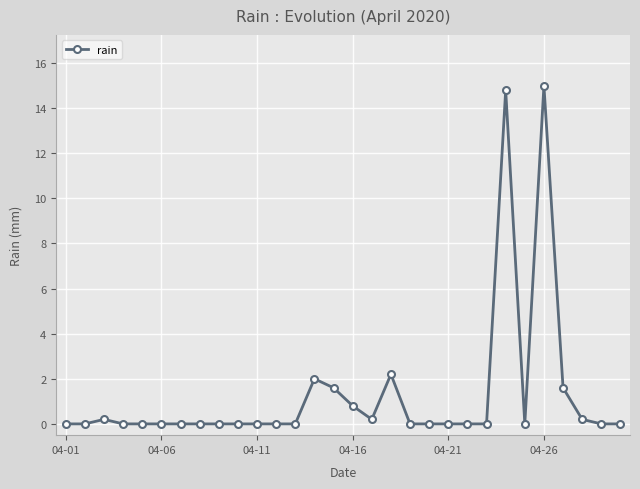

What is the difference between the maximum and minimum values?

15.0